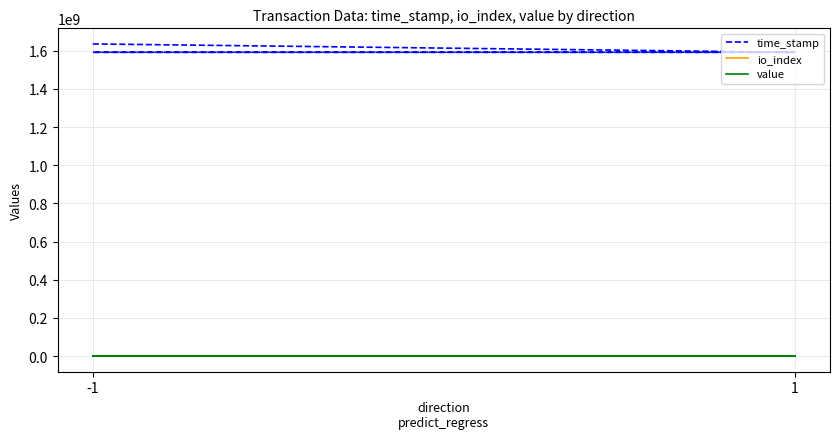

Where is time_stamp nearest to the value 1613579003?

1